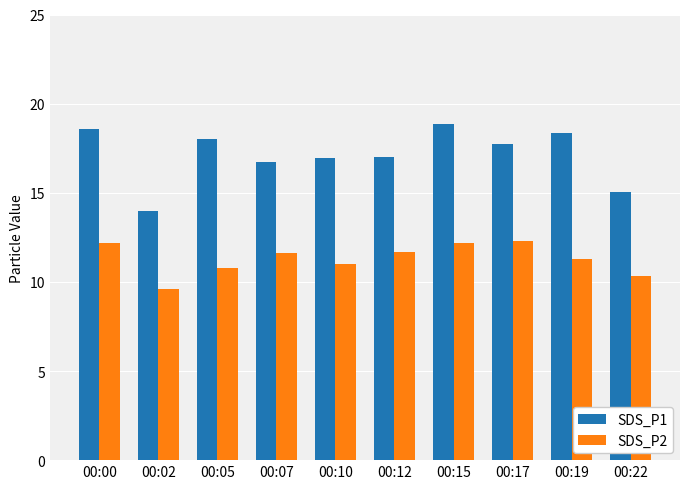

Between 00:00 and 00:19, which series saw the biggest shift?

SDS_P2